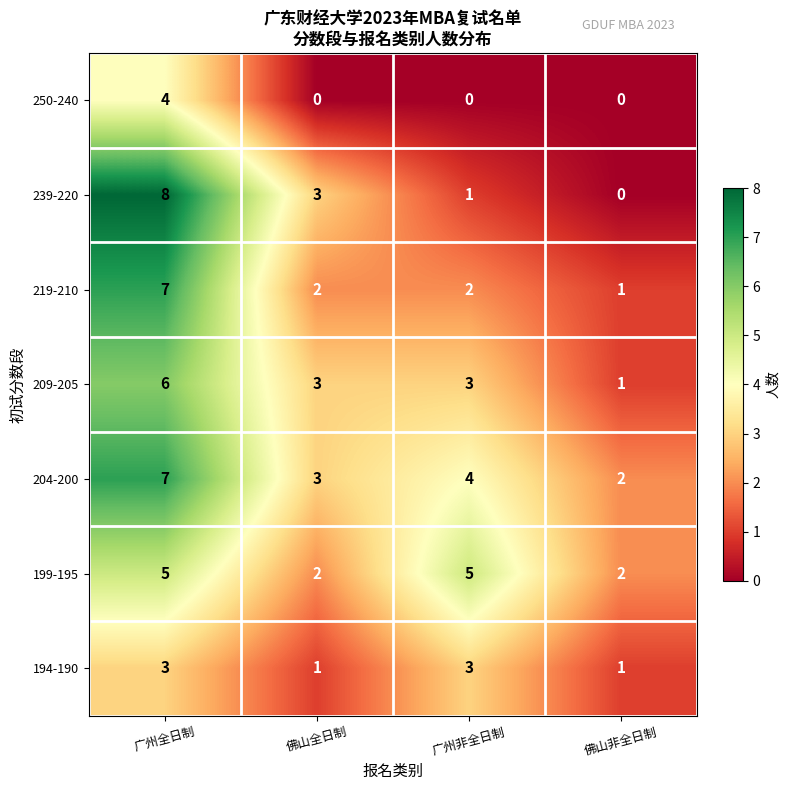

Which series has the largest range (max minus min)?

239-220